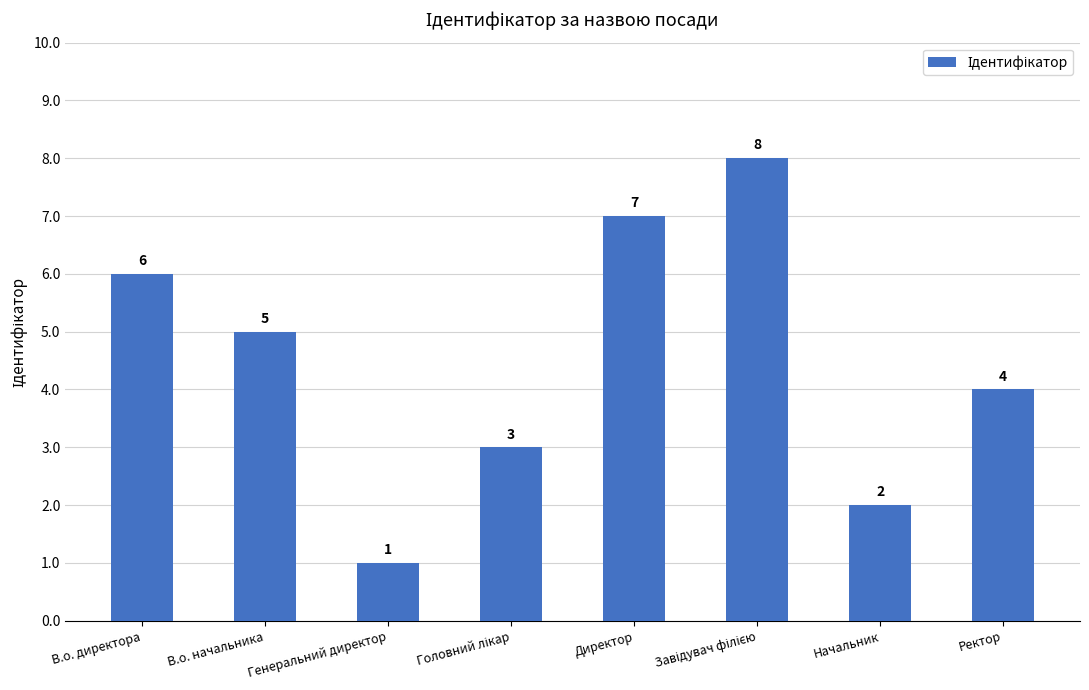

What is the label of the 2nd bar from the right?

Начальник